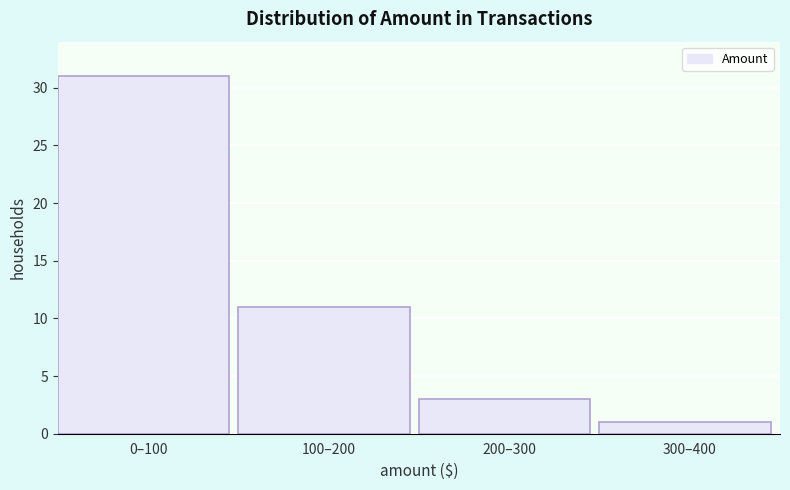

Reading right to left, what are all the values shown in this chart?

300–400=1	200–300=3	100–200=11	0–100=31